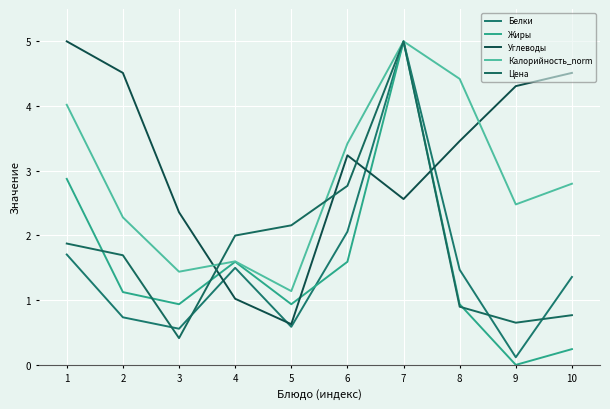

How many distinct data groups are displayed?

5